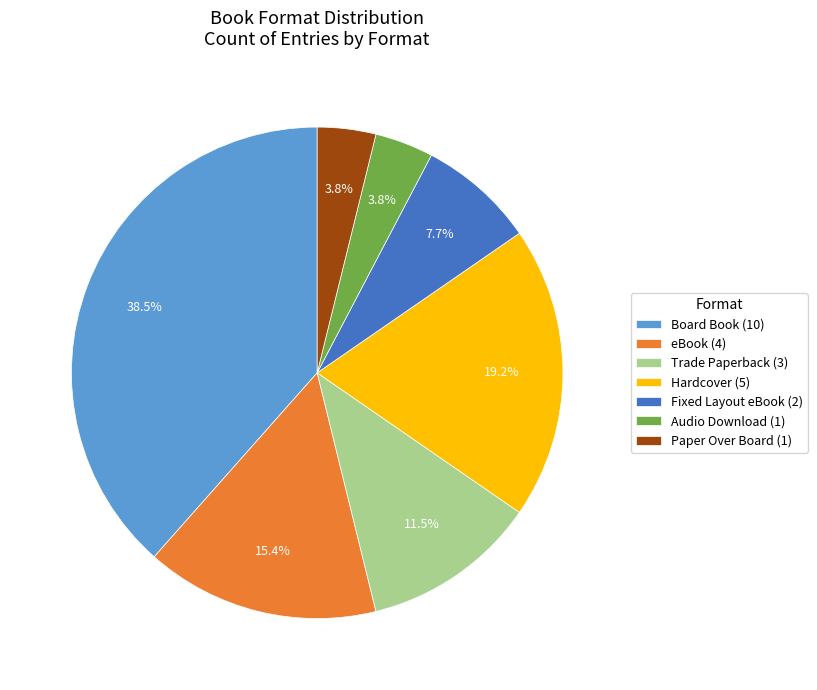

Count the number of slices in the pie.

7